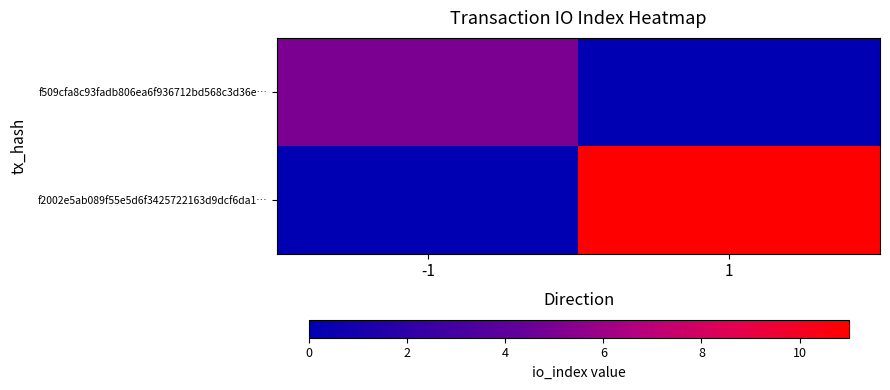

At how many categories does at least one series exceed 6?

1